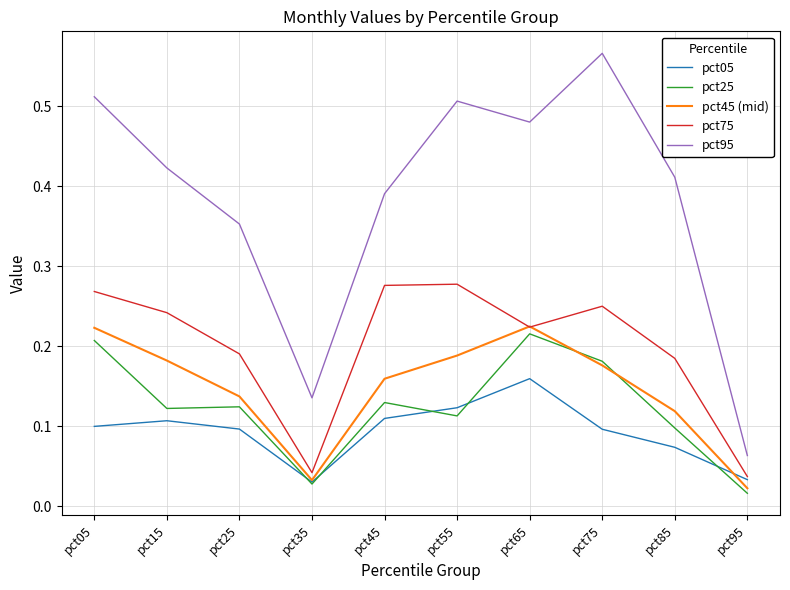

True or false: pct95 and pct25 cross at least once.

False